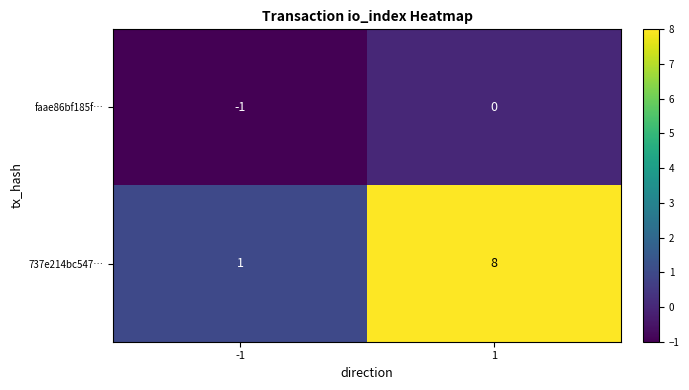

What is the approximate value of 737e214bc547… at 1?

8